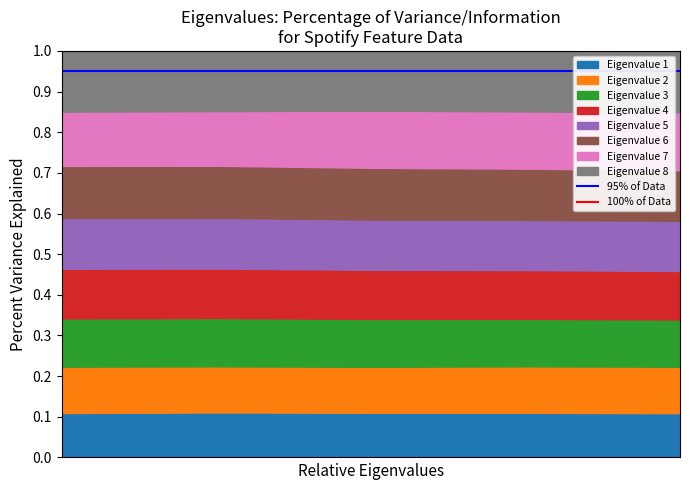

The 95% of Data series shows 0.9 at 1. True or false?

True